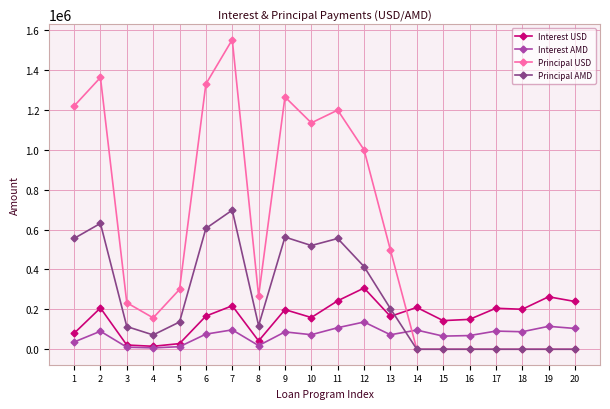

At which category does Principal AMD reach its first local valley?

4